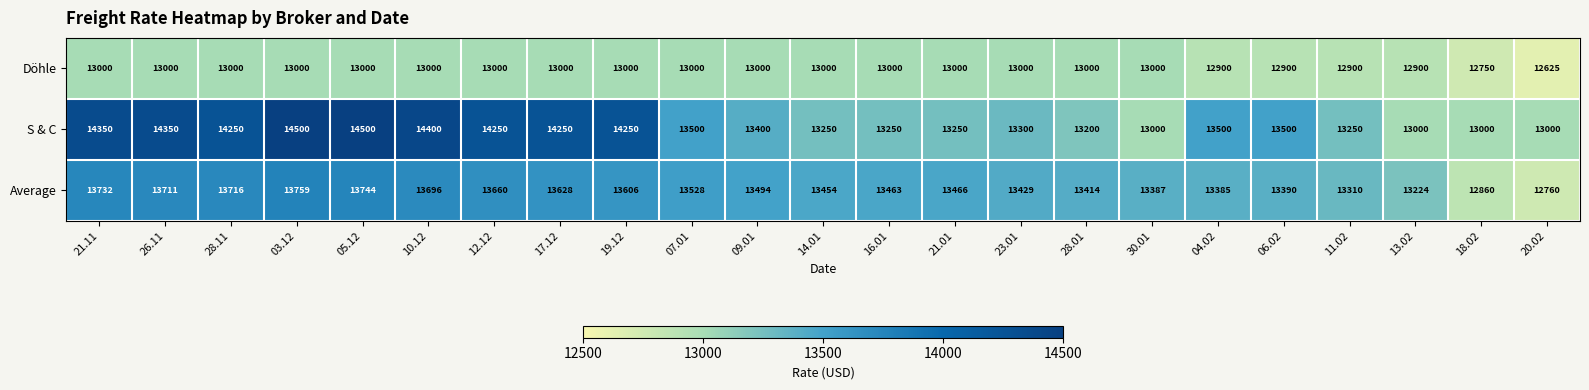

How many series are shown in this chart?

3